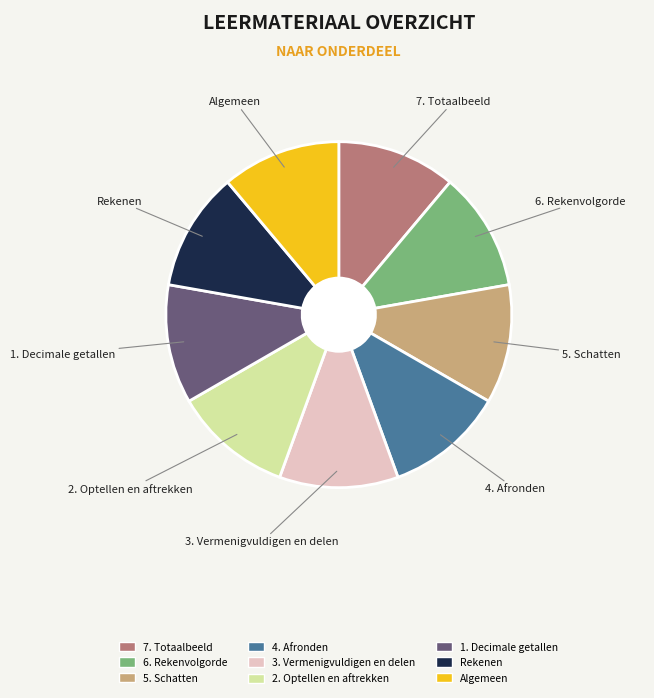

To the nearest percent, what is the combined percentage of 2. Optellen en aftrekken and Rekenen?

22%